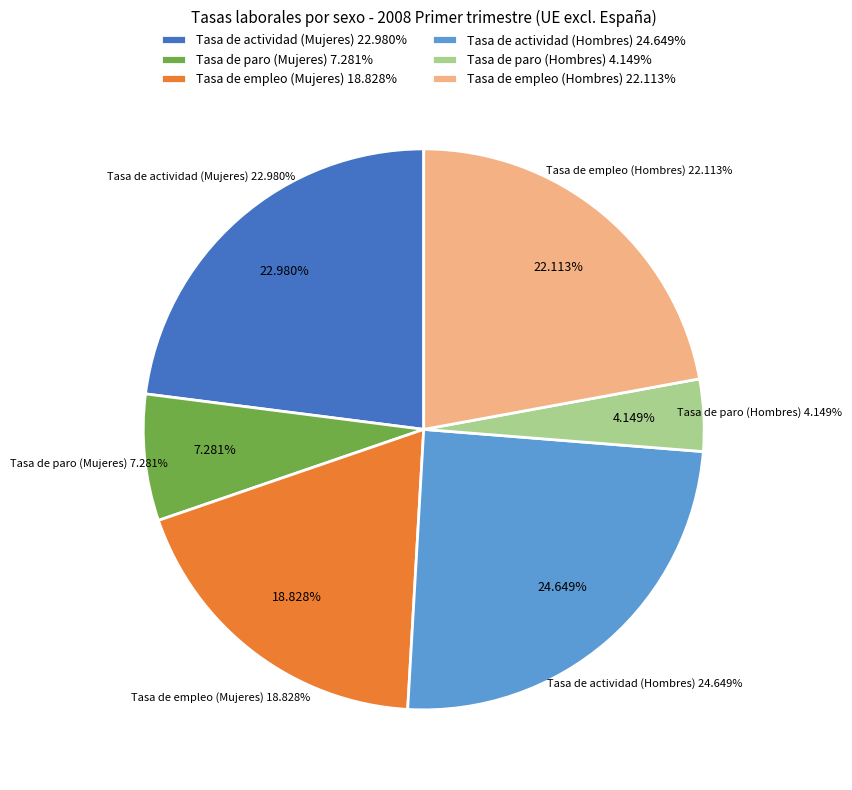

True or false: Tasa de actividad (Hombres) accounts for 13% of the total.

False